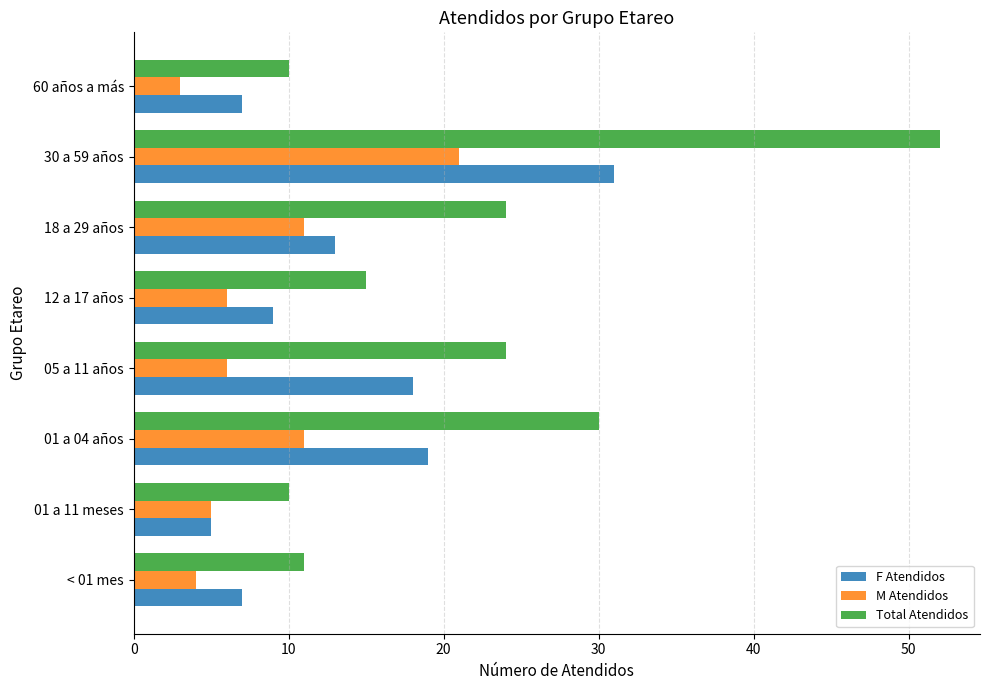

Which series has the largest total across all categories?

Total Atendidos